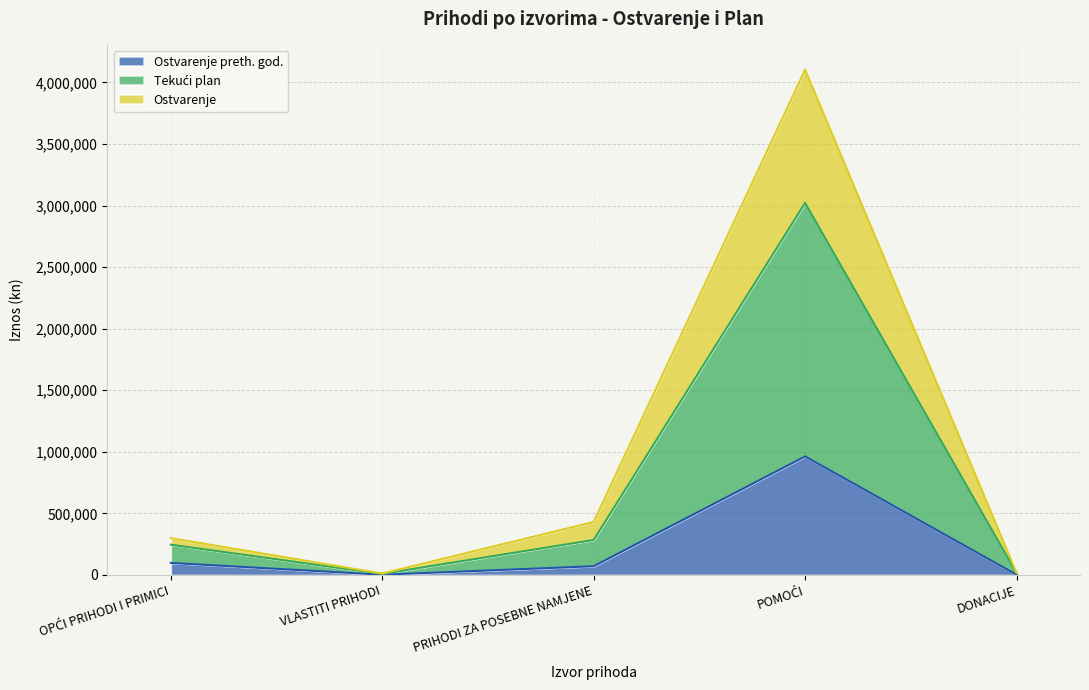

At which label is Ostvarenje closest to 1515213?

PRIHODI ZA POSEBNE NAMJENE